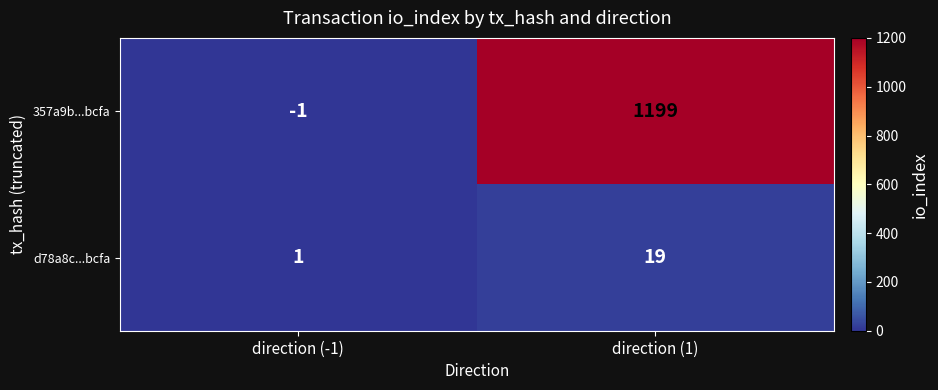

Reading right to left, what are all the values shown in this chart?

357a9b...bcfa: direction (1)=1199	direction (-1)=-1
d78a8c...bcfa: direction (1)=19	direction (-1)=1